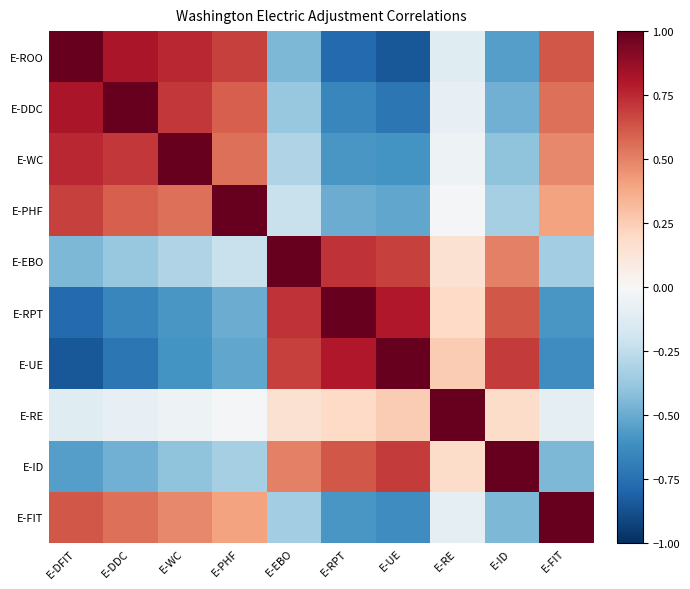

Reading right to left, transcribe all the data shown in this chart.

E-ROO: E-FIT=0.6	E-ID=-0.6	E-RE=-0.1	E-UE=-0.8	E-RPT=-0.8	E-EBO=-0.5	E-PHF=0.7	E-WC=0.8	E-DDC=0.8	E-DFIT=1.0
E-DDC: E-FIT=0.6	E-ID=-0.5	E-RE=-0.1	E-UE=-0.7	E-RPT=-0.7	E-EBO=-0.4	E-PHF=0.6	E-WC=0.7	E-DDC=1.0	E-DFIT=0.8
E-WC: E-FIT=0.5	E-ID=-0.4	E-RE=-0.1	E-UE=-0.6	E-RPT=-0.6	E-EBO=-0.3	E-PHF=0.6	E-WC=1.0	E-DDC=0.7	E-DFIT=0.8
E-PHF: E-FIT=0.4	E-ID=-0.3	E-RE=-0.0	E-UE=-0.5	E-RPT=-0.5	E-EBO=-0.2	E-PHF=1.0	E-WC=0.6	E-DDC=0.6	E-DFIT=0.7
E-EBO: E-FIT=-0.3	E-ID=0.5	E-RE=0.1	E-UE=0.7	E-RPT=0.7	E-EBO=1.0	E-PHF=-0.2	E-WC=-0.3	E-DDC=-0.4	E-DFIT=-0.5
E-RPT: E-FIT=-0.6	E-ID=0.6	E-RE=0.2	E-UE=0.8	E-RPT=1.0	E-EBO=0.7	E-PHF=-0.5	E-WC=-0.6	E-DDC=-0.7	E-DFIT=-0.8
E-UE: E-FIT=-0.6	E-ID=0.7	E-RE=0.2	E-UE=1.0	E-RPT=0.8	E-EBO=0.7	E-PHF=-0.5	E-WC=-0.6	E-DDC=-0.7	E-DFIT=-0.8
E-RE: E-FIT=-0.1	E-ID=0.2	E-RE=1.0	E-UE=0.2	E-RPT=0.2	E-EBO=0.1	E-PHF=-0.0	E-WC=-0.1	E-DDC=-0.1	E-DFIT=-0.1
E-ID: E-FIT=-0.5	E-ID=1.0	E-RE=0.2	E-UE=0.7	E-RPT=0.6	E-EBO=0.5	E-PHF=-0.3	E-WC=-0.4	E-DDC=-0.5	E-DFIT=-0.6
E-FIT: E-FIT=1.0	E-ID=-0.5	E-RE=-0.1	E-UE=-0.6	E-RPT=-0.6	E-EBO=-0.3	E-PHF=0.4	E-WC=0.5	E-DDC=0.6	E-DFIT=0.6